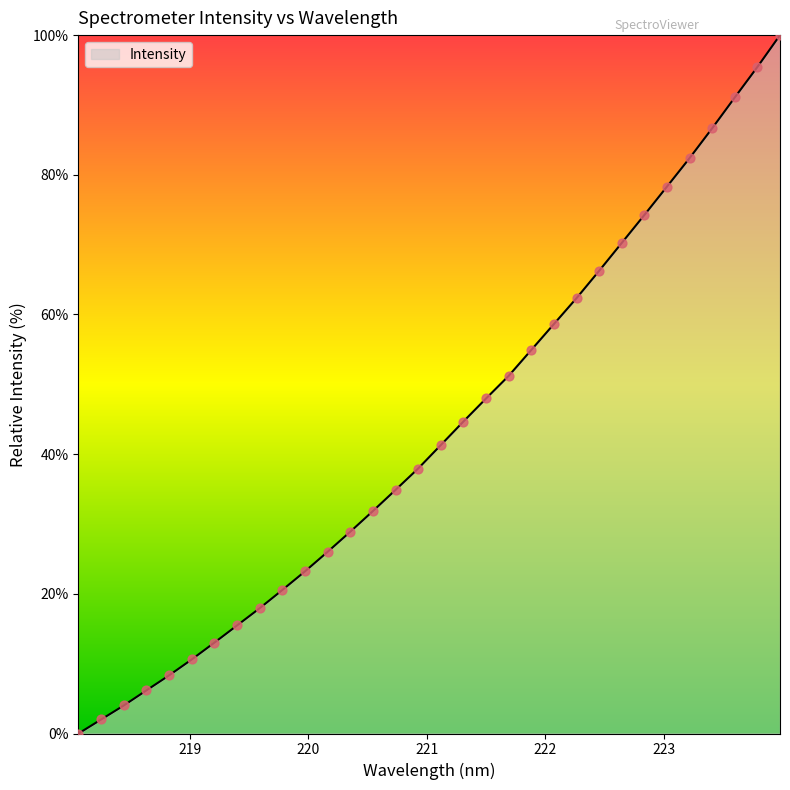

What is the difference between the maximum and minimum values?

100.0